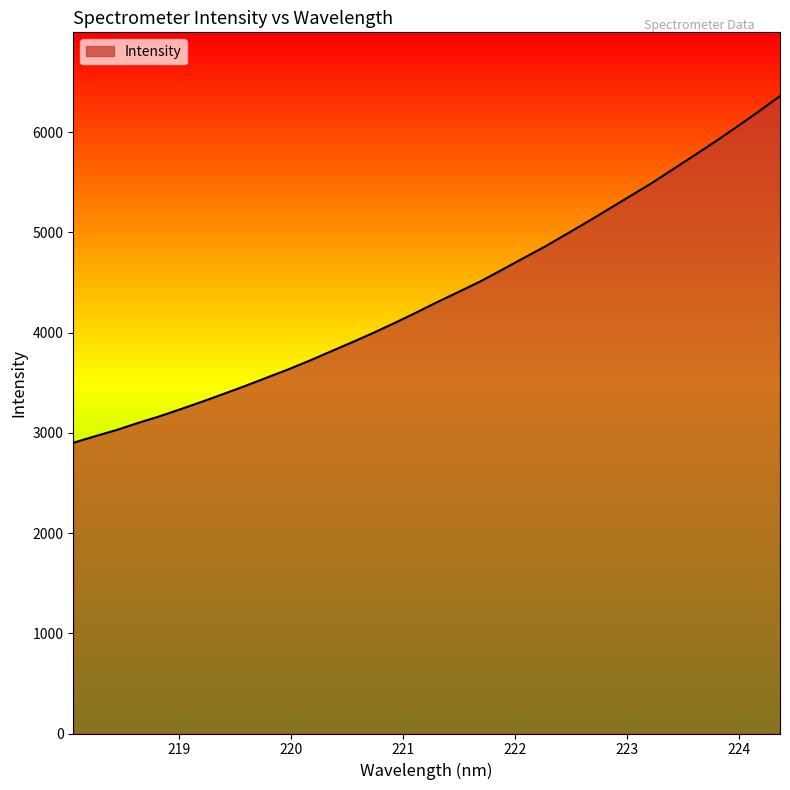

What is the difference between the maximum and minimum values?

3460.2